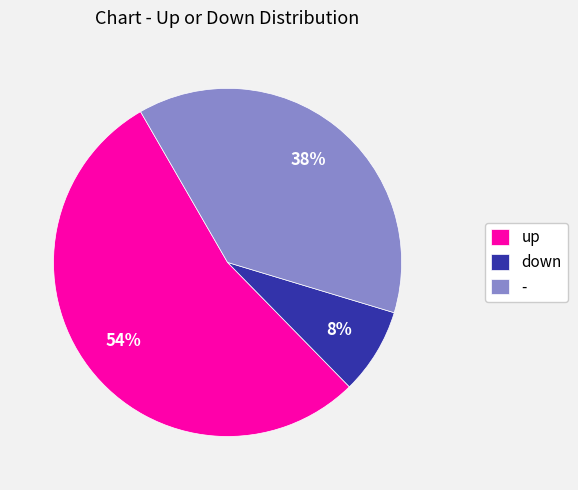

Which category accounts for the majority?

up